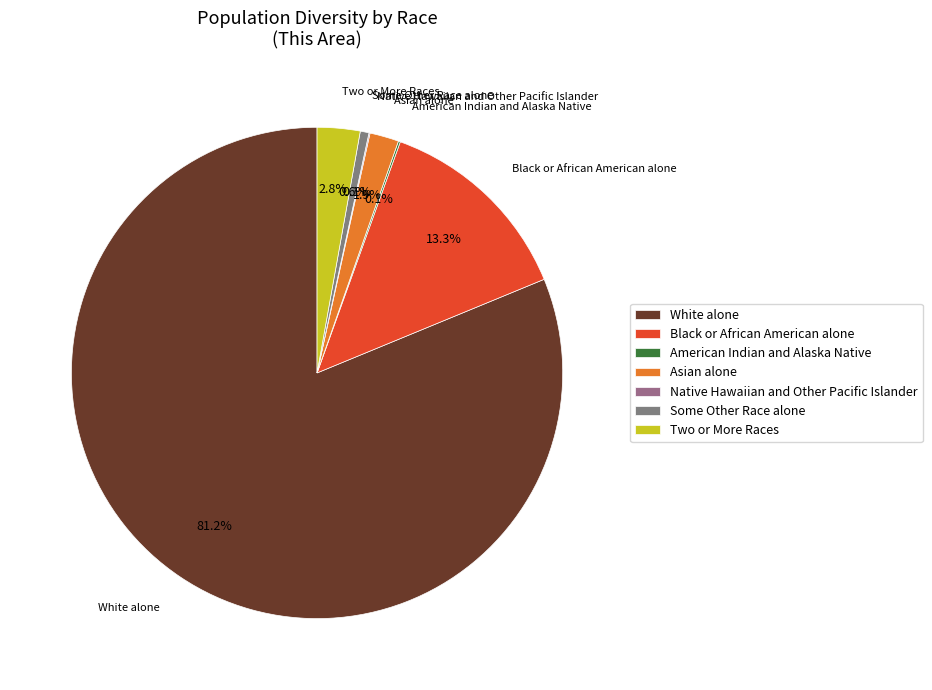

The White alone slice represents 88% of the pie. True or false?

False